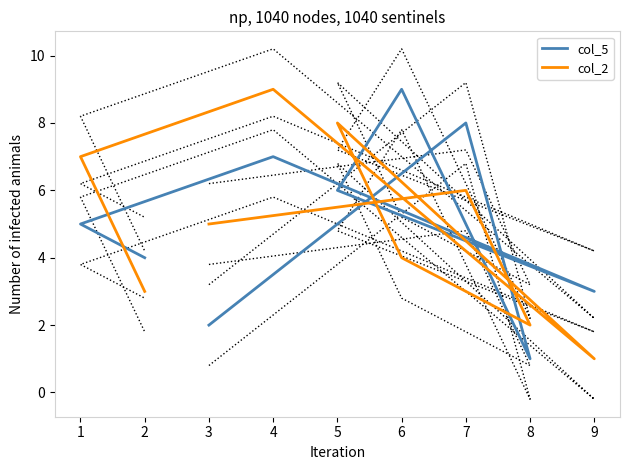

Which series has the largest total across all categories?

col_5